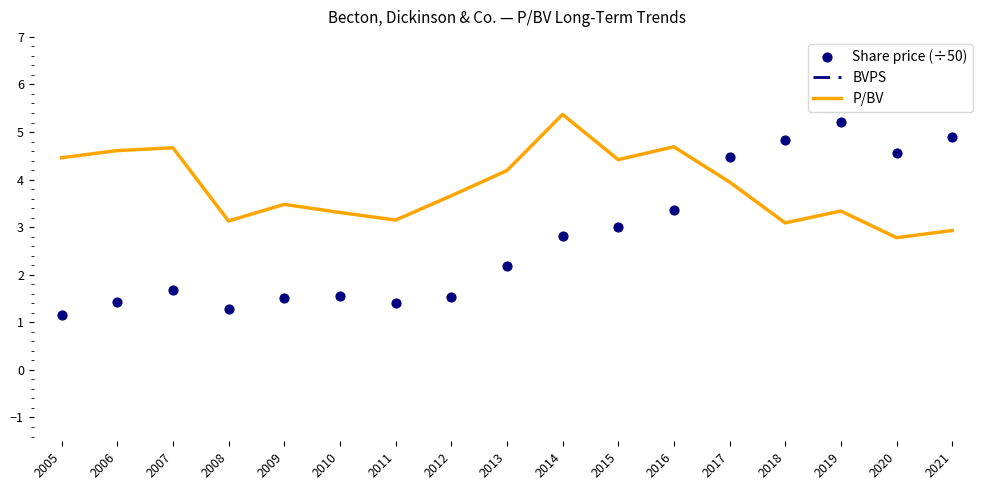

Which series reaches the minimum Y coordinate?

Share price (÷50)